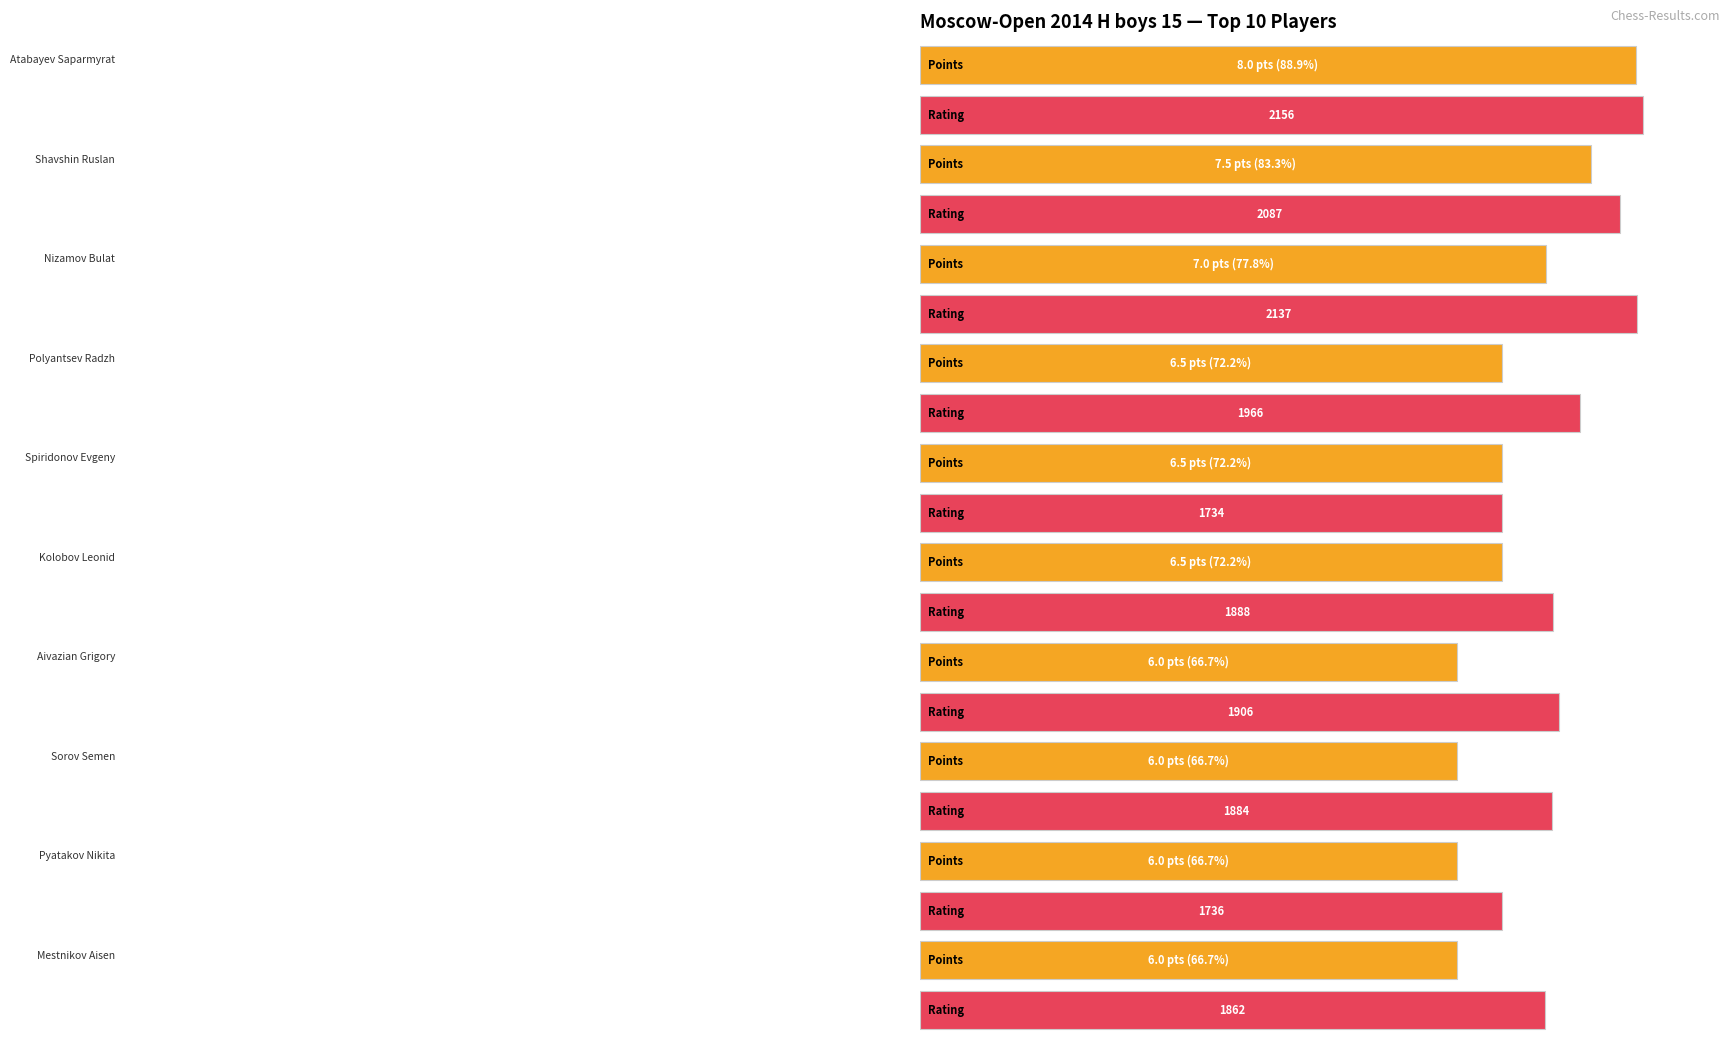

How many data points in Points are above 6?

6